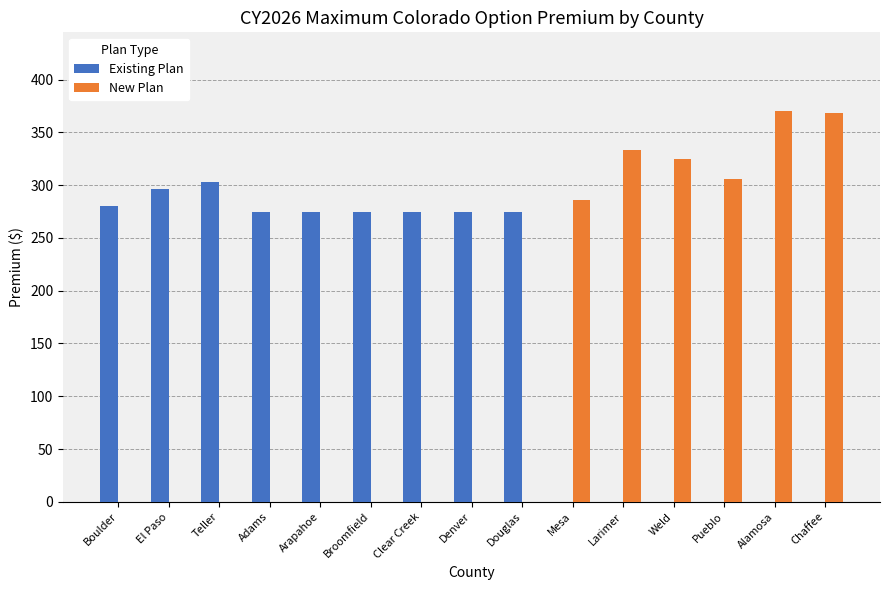

True or false: Existing Plan has a value of 0.0 at Larimer.

True